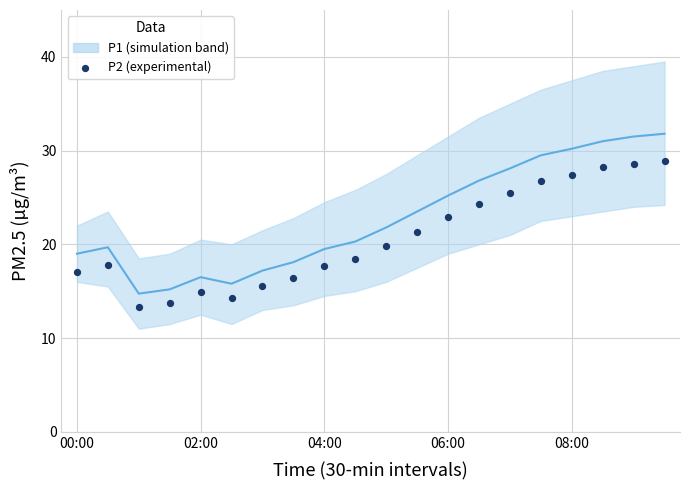

Is the value of P1 at 18 greater than the value of P2 at 13?

Yes